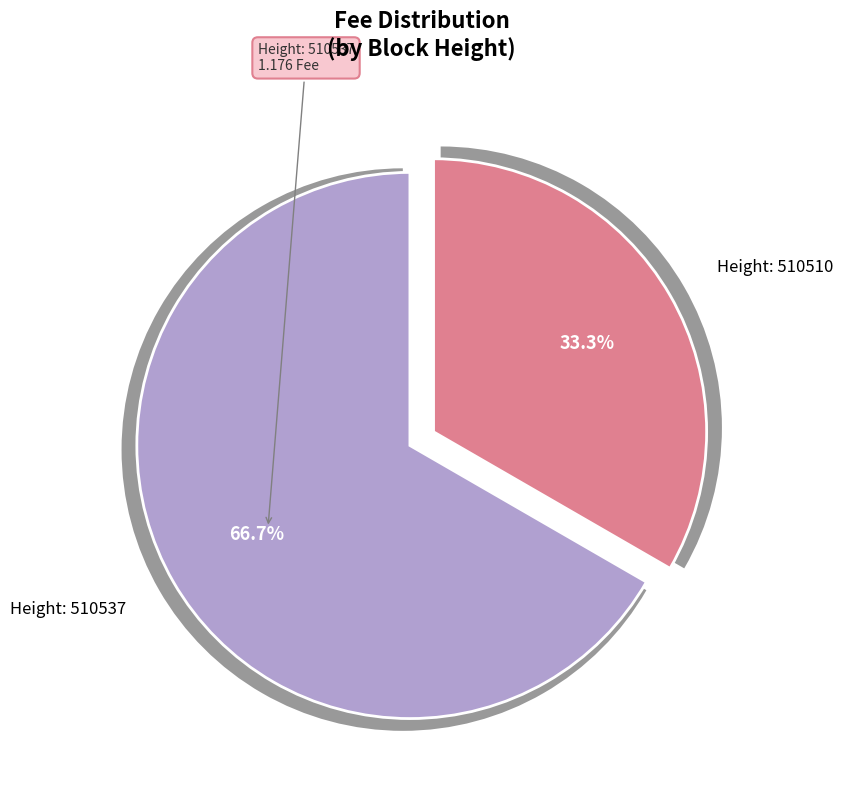

Is it true that 510510 is 33% of the pie?

True